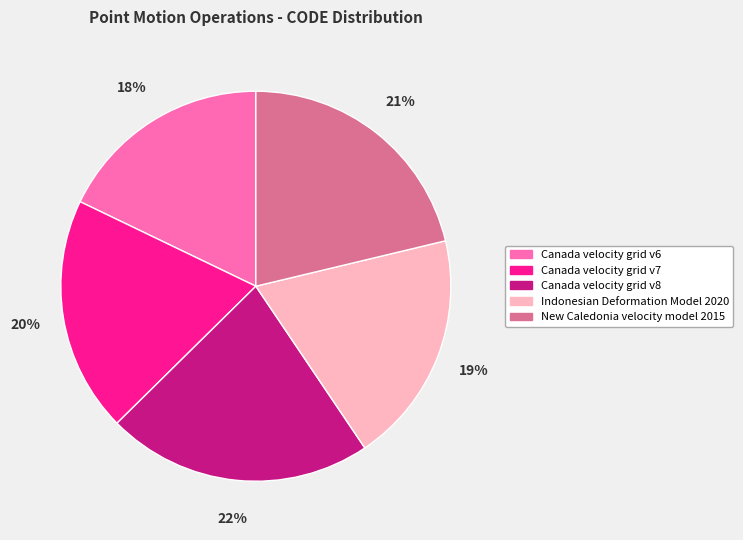

Combined, do Canada velocity grid v6 and Canada velocity grid v8 account for over 50%?

No